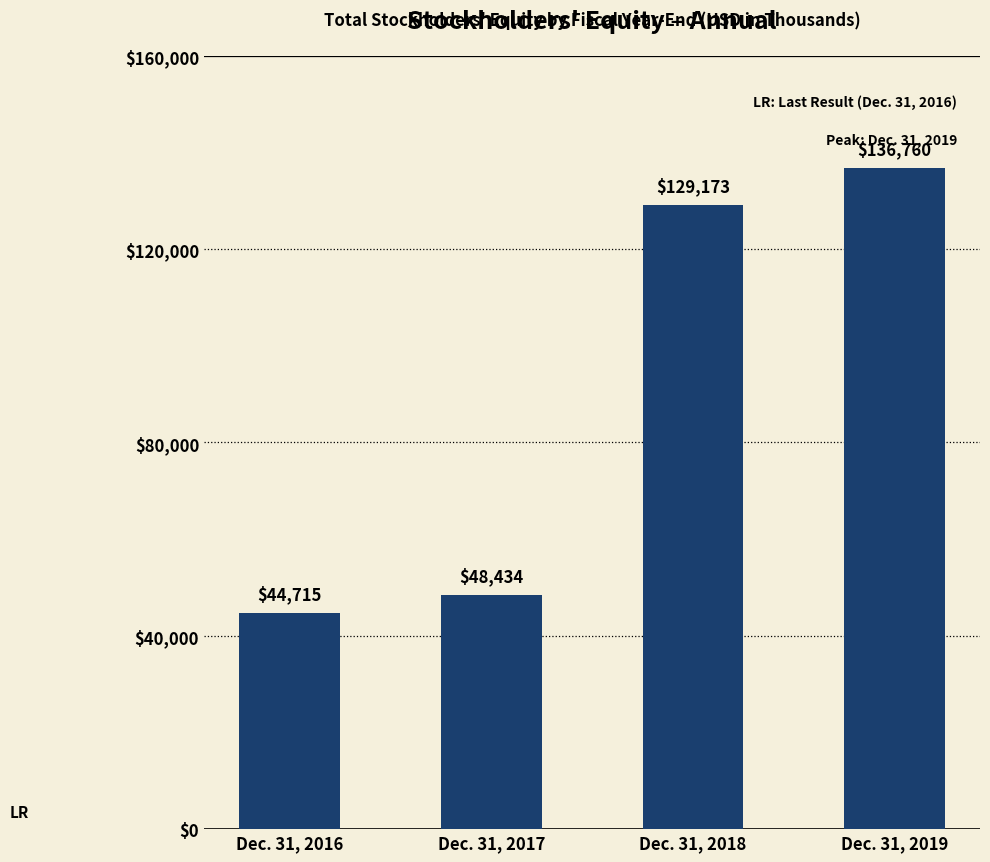

Reading right to left, extract all data points from this chart.

136760	129173	48434	44715